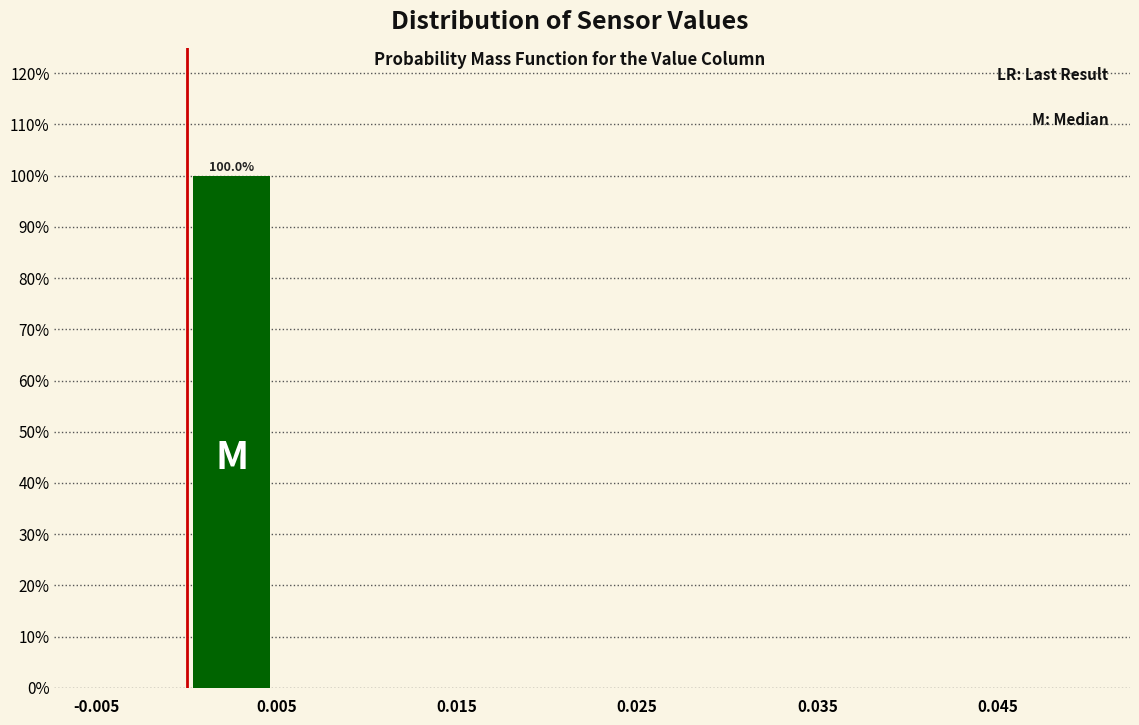

Which range on the x-axis has the tallest bar?

0.000 to 0.005